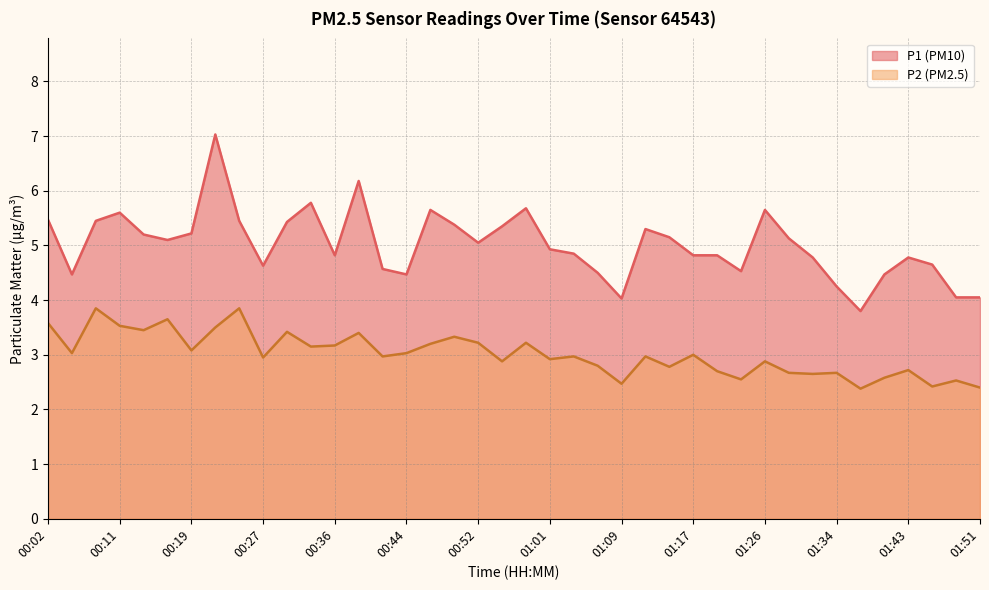

What is the minimum value shown in the chart?

2.4